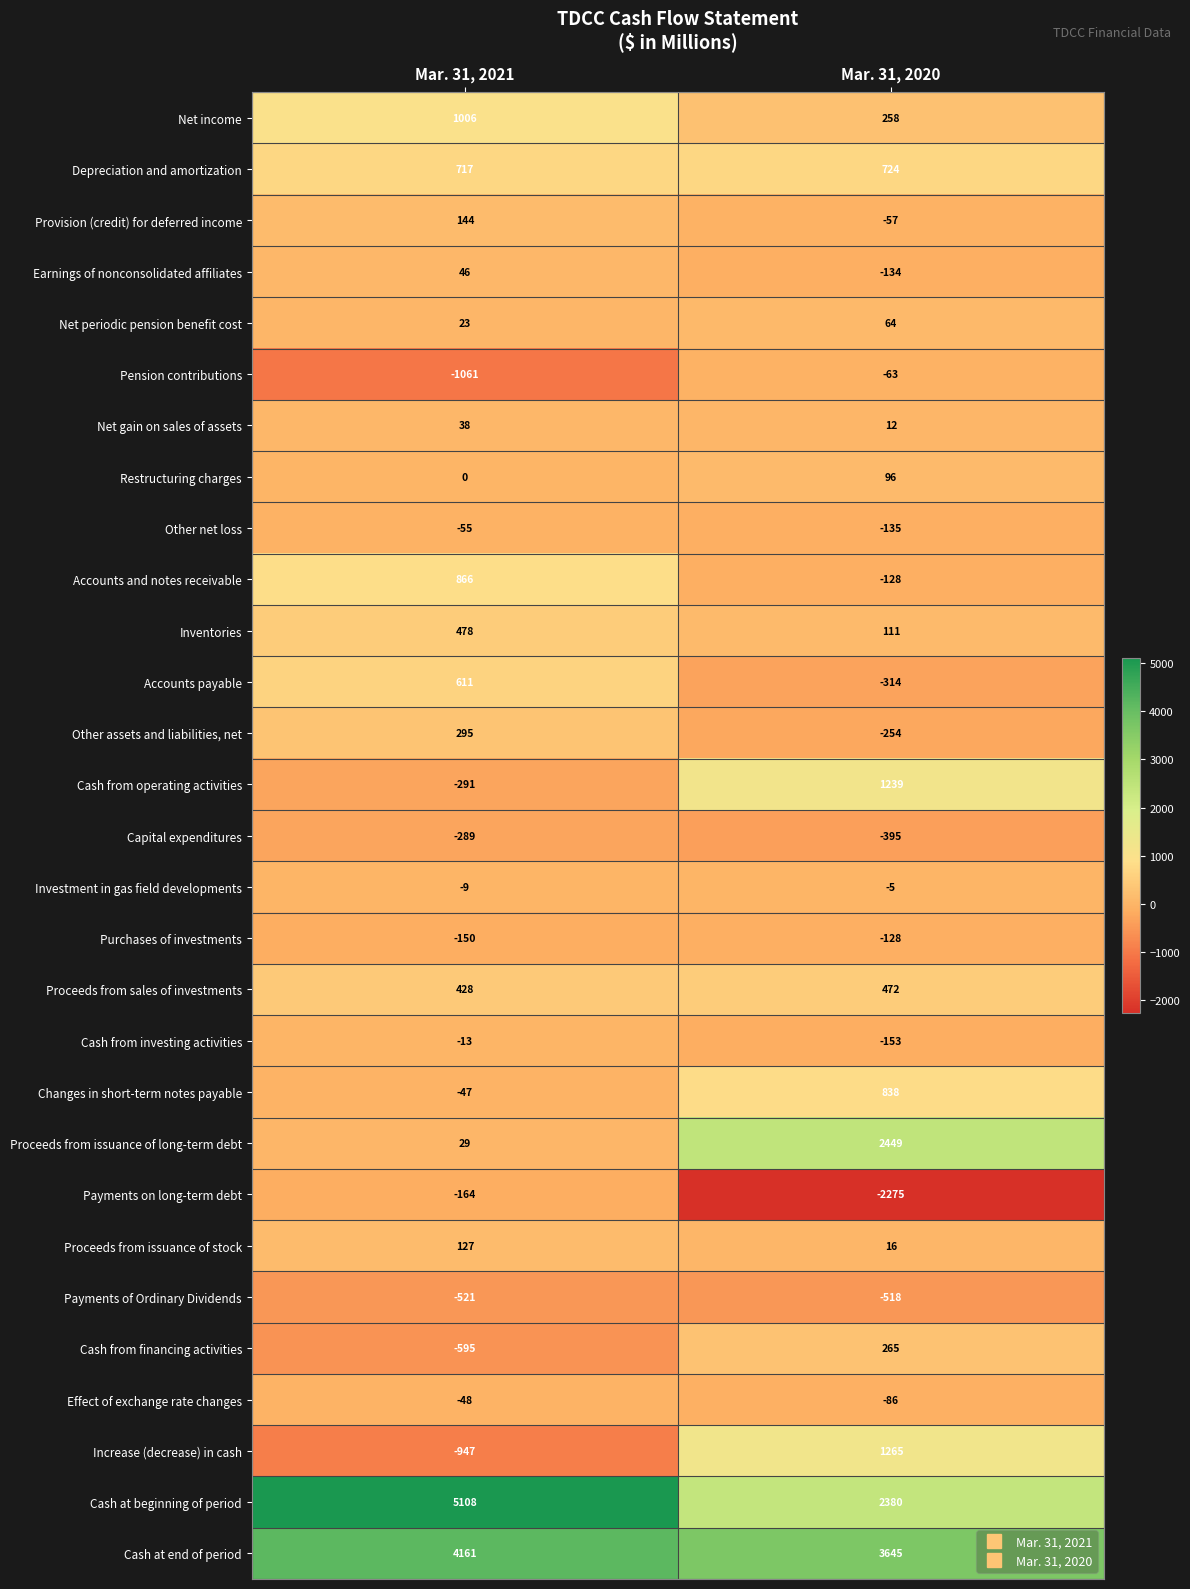

Is the value of Increase (decrease) in cash at Mar. 31, 2020 greater than the value of Investment in gas field developments at Mar. 31, 2020?

Yes